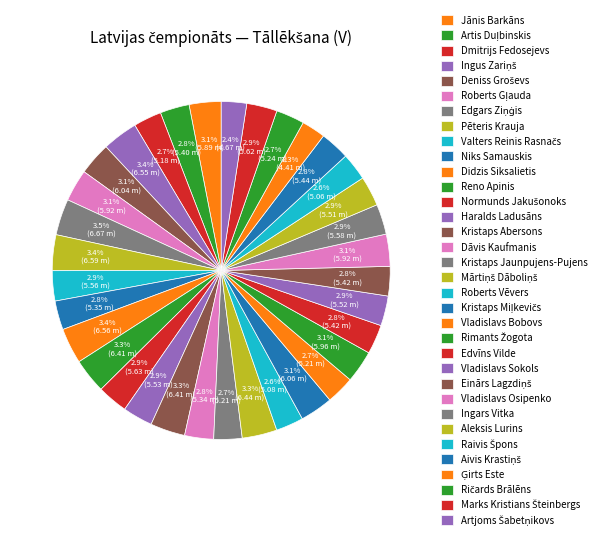

What is the ratio of the value at Vladislavs Osipenko to the value at Kristaps Abersons?

0.9